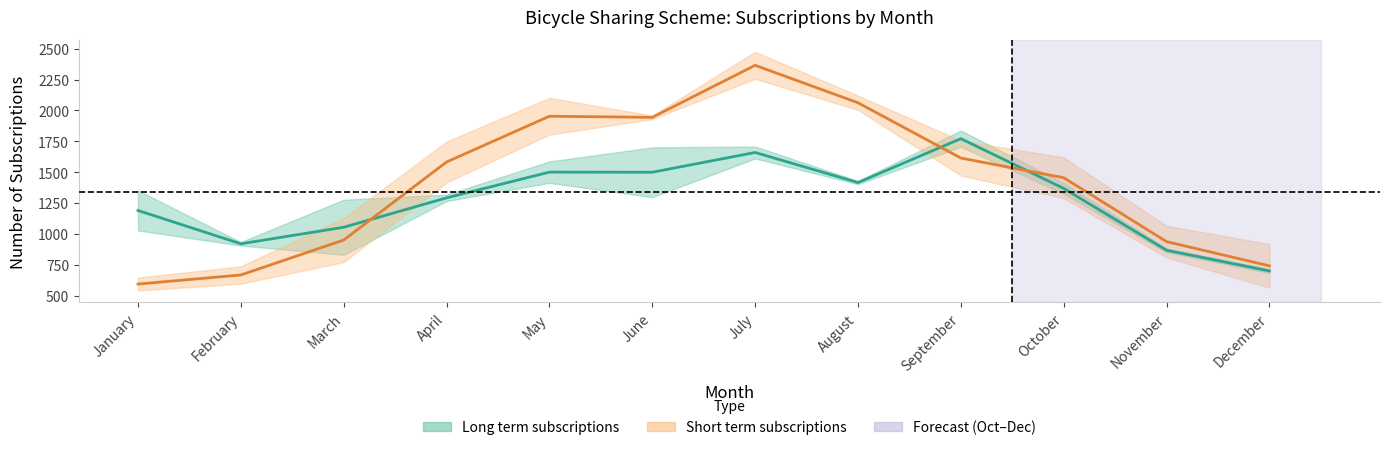

What is the spread (max minus min) of values at March?

103.5